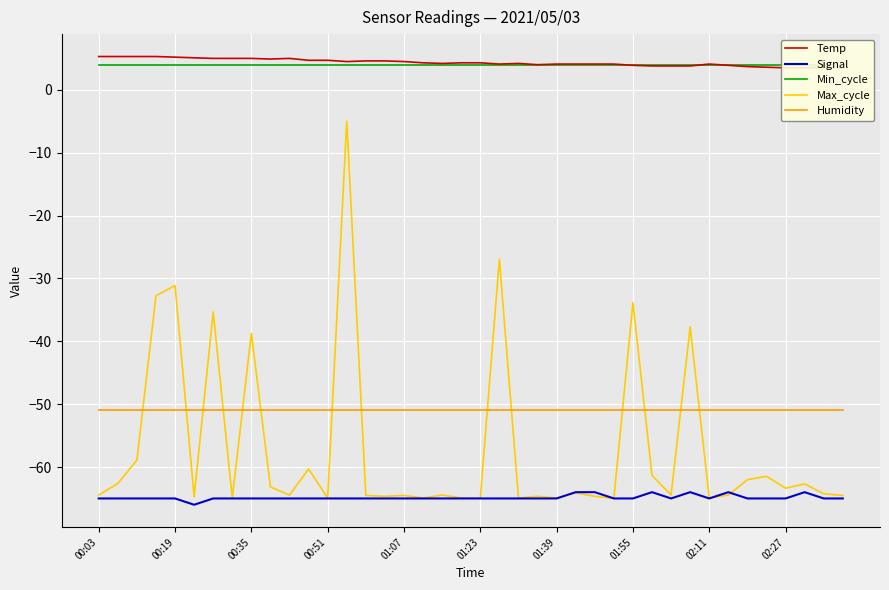

Where is the first local maximum for Max_cycle?

00:19